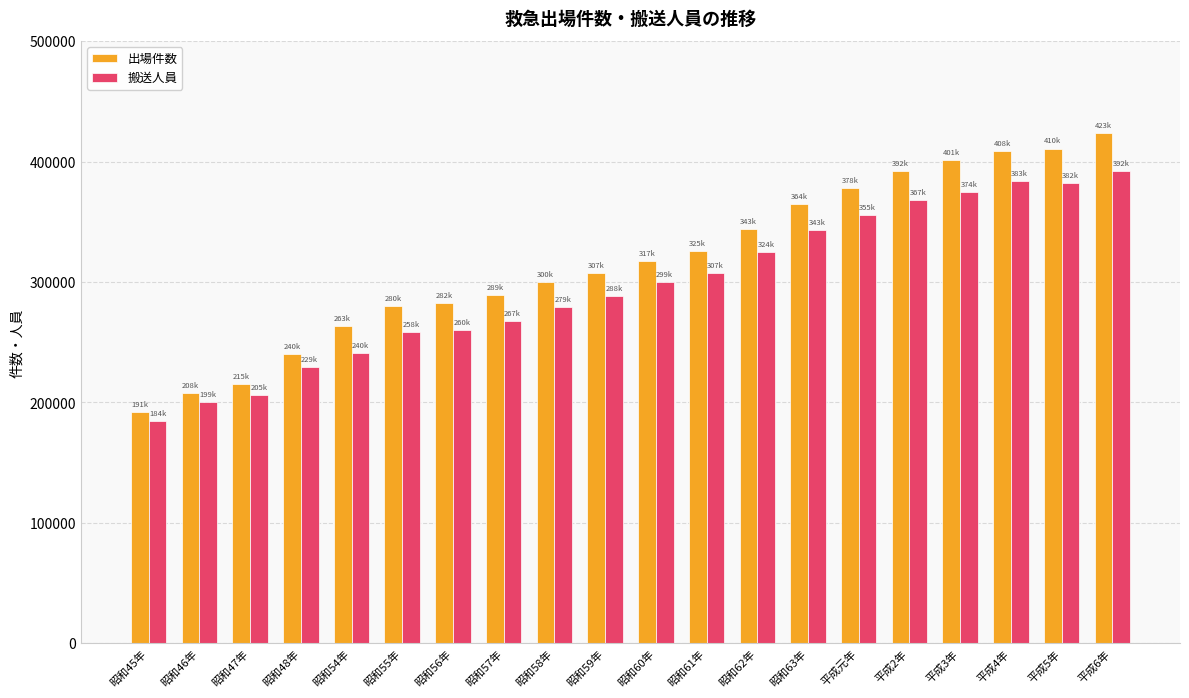

What is the difference between the highest and lowest values at 平成2年?

24352